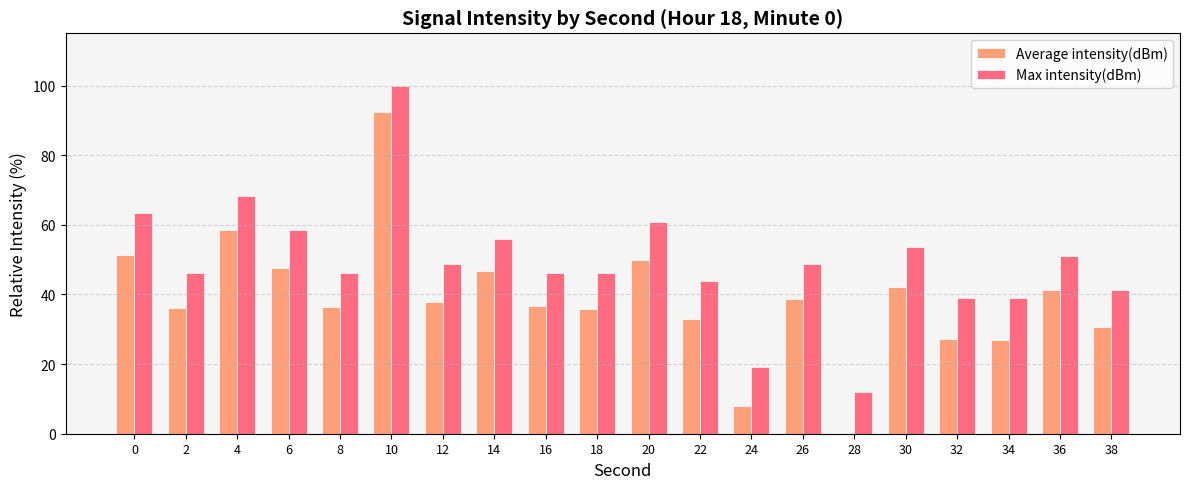

What is the spread (max minus min) of values at 12?

10.8